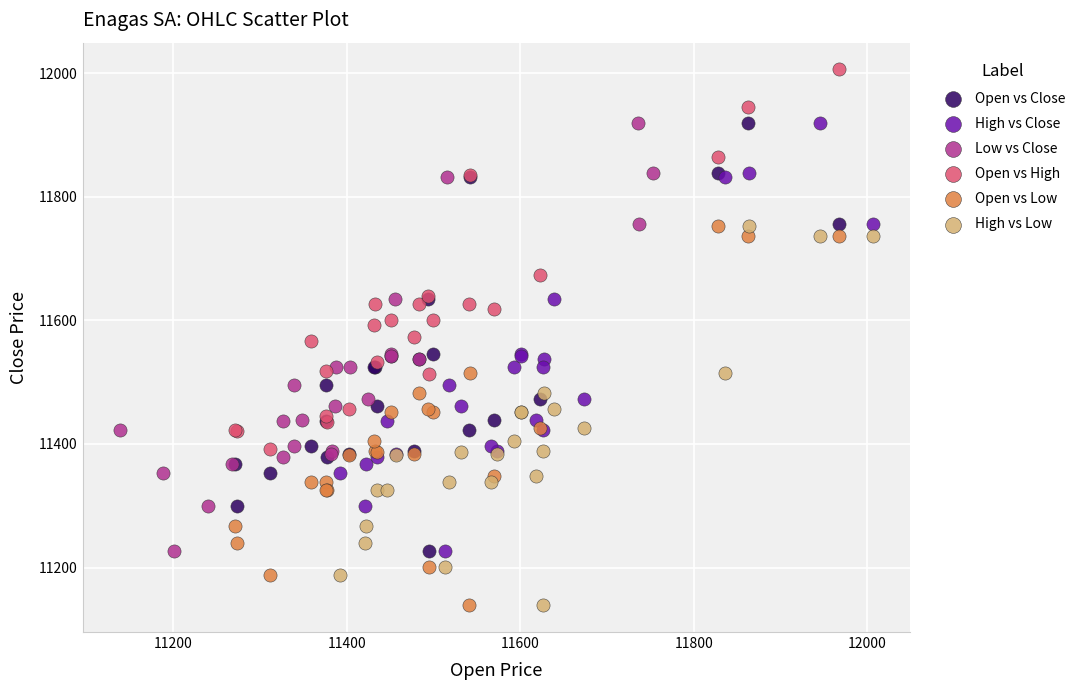

Which series reaches the maximum Y coordinate?

Open vs High